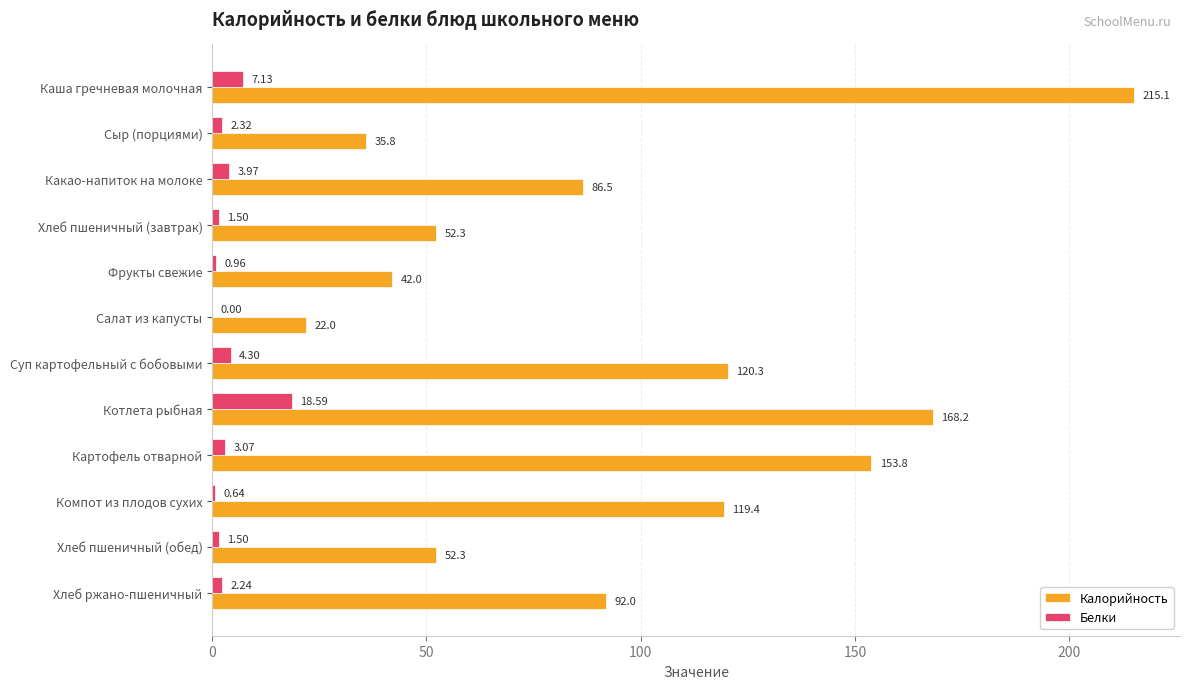

Which series has the largest total across all categories?

Калорийность